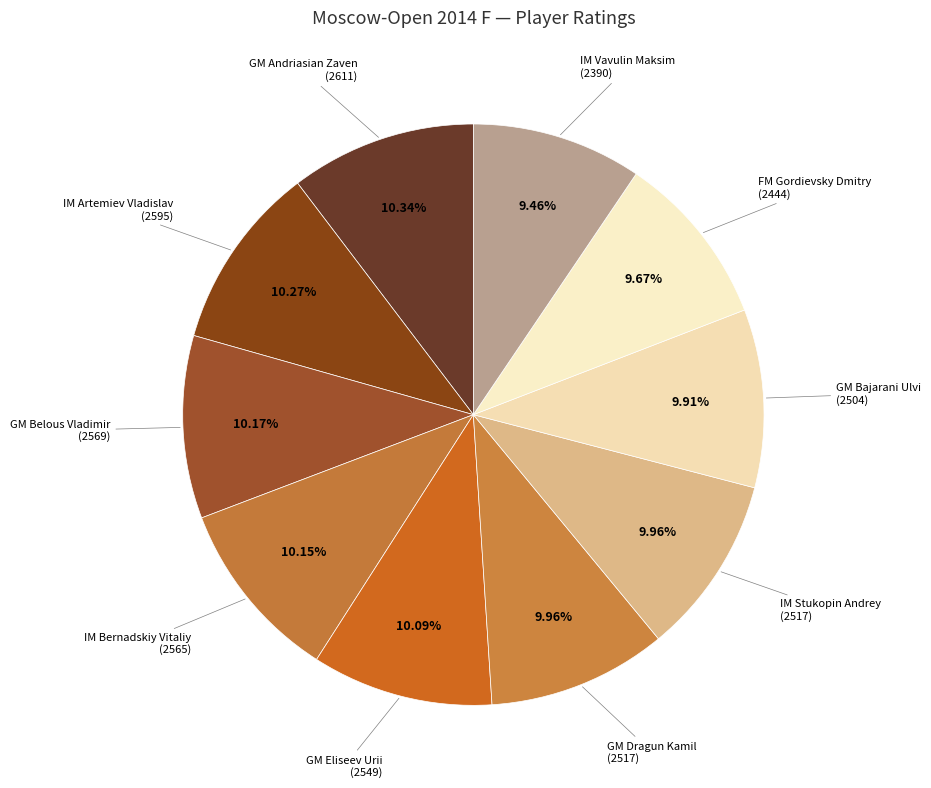

To the nearest percent, what is the difference between the largest and smallest slice percentages?

1%